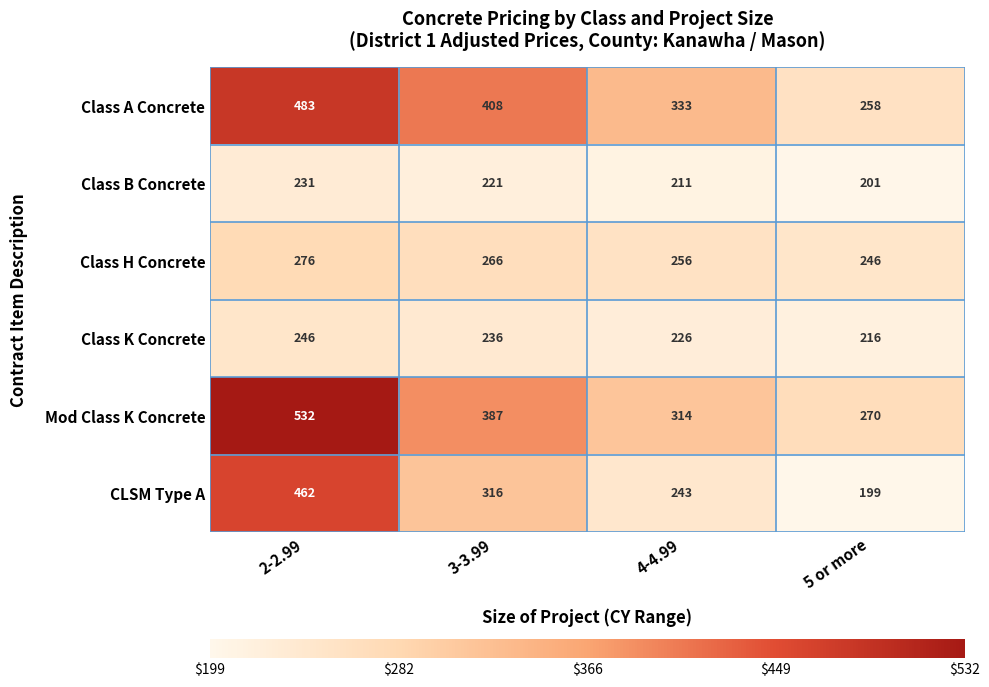

How many categories are shown in the chart?

4